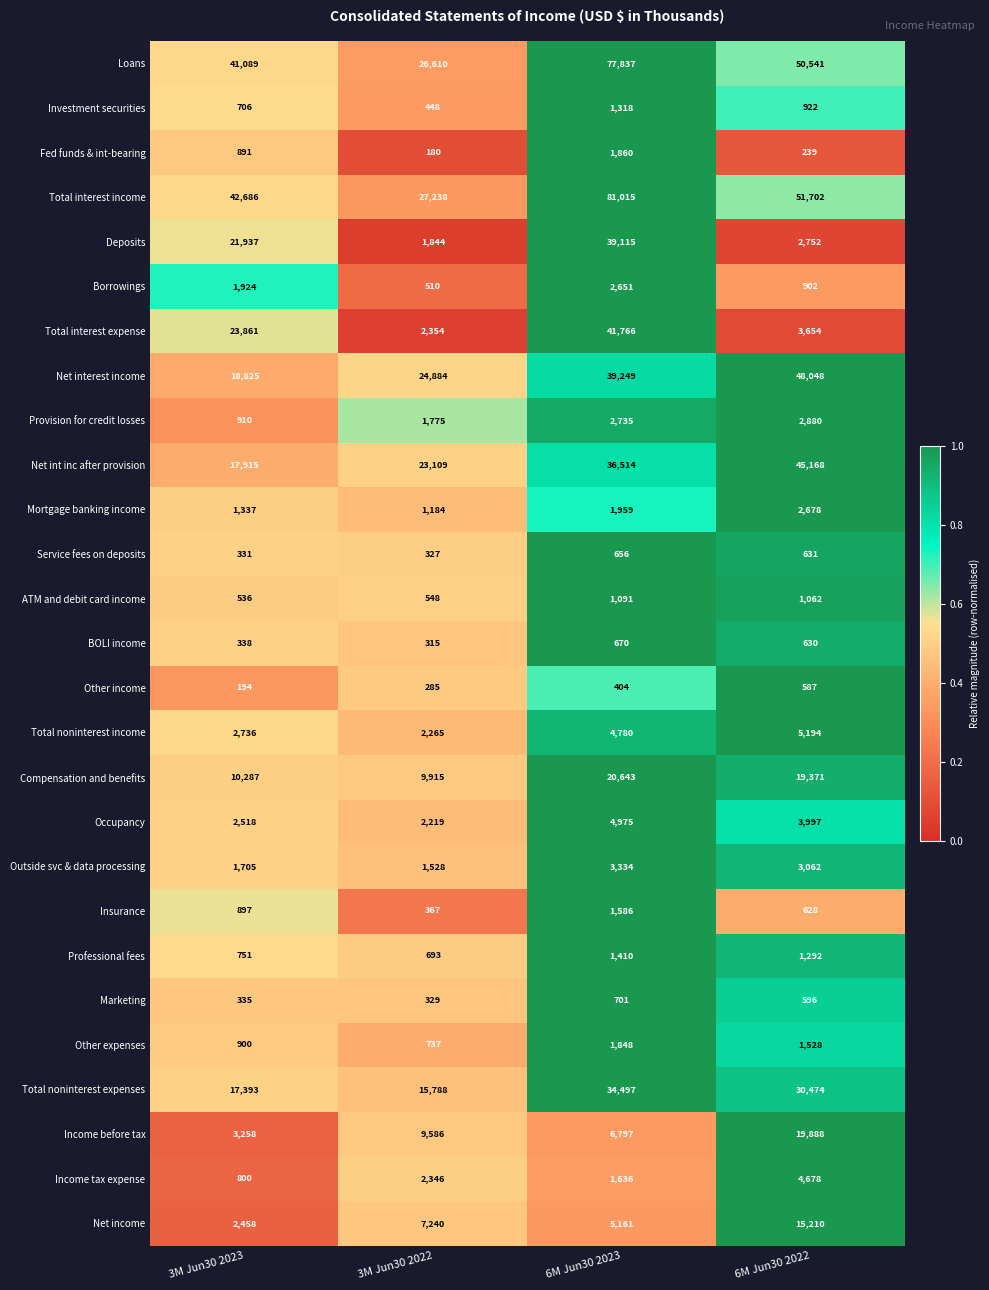

Which category has the highest value across all series?

6M Jun30 2023